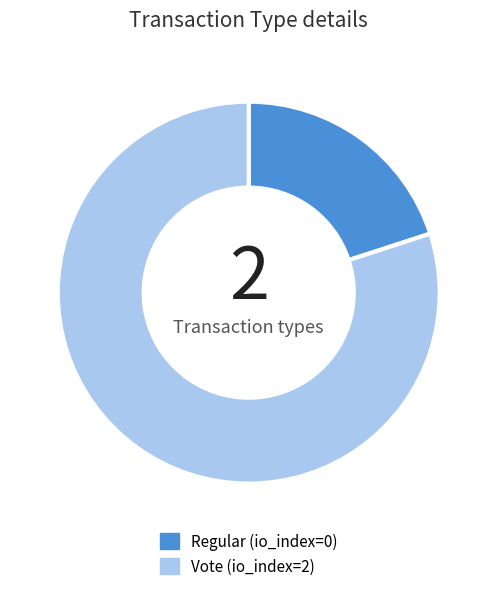

Combined, do Regular (io_index=0) and Vote (io_index=2) account for over 50%?

Yes